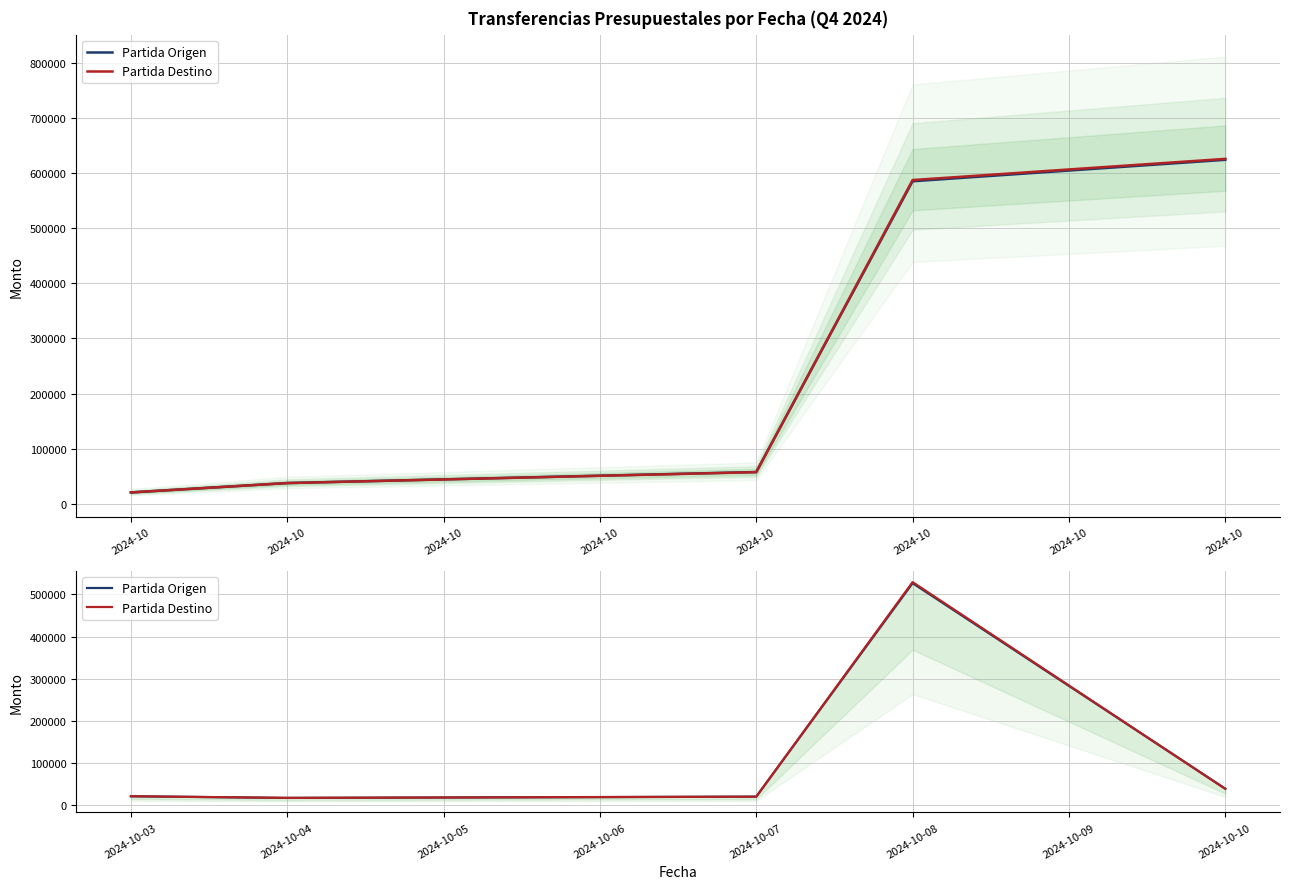

At which category is the sum across all series the highest?

2024-10-08